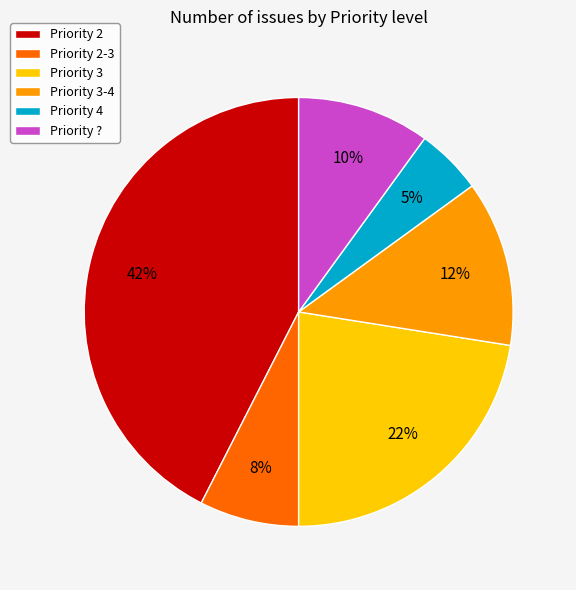

True or false: Priority 2 accounts for 32% of the total.

False